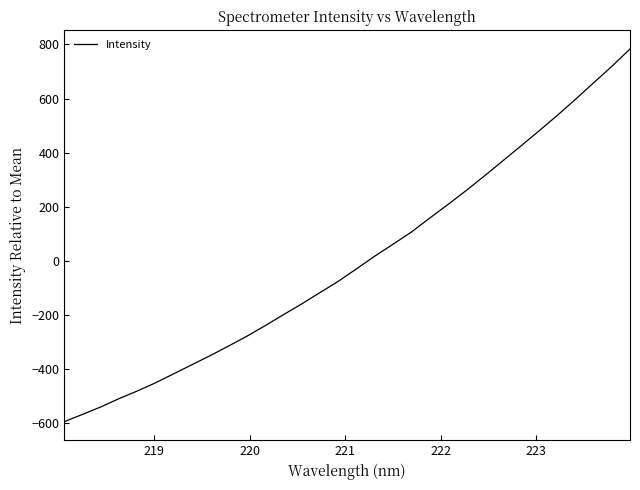

What is the smallest value displayed?

-593.5